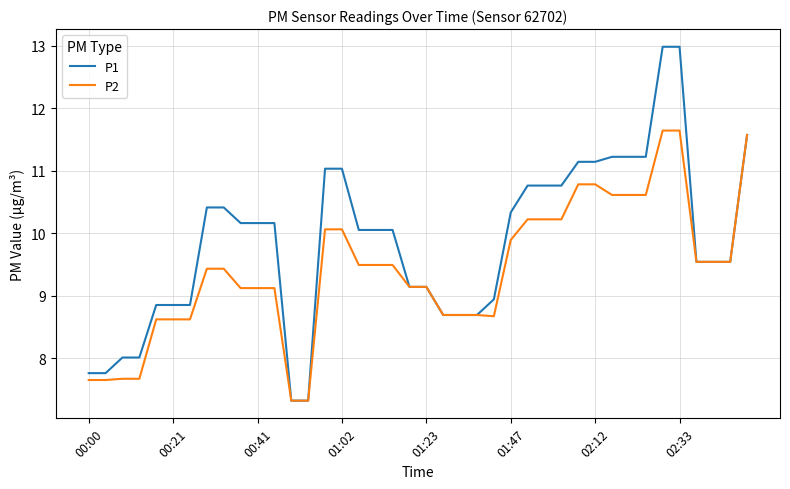

Rank the series by their maximum value, from highest to lowest.

P1, P2